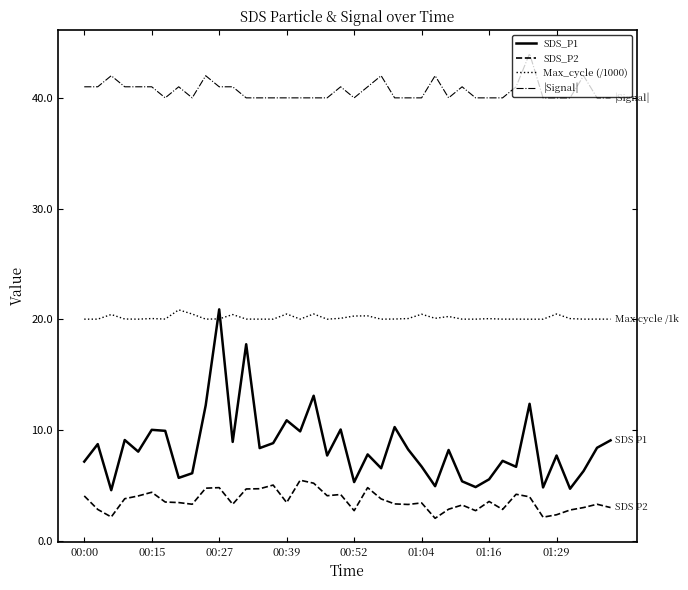

Does the chart display data point markers on the line(s)?

No